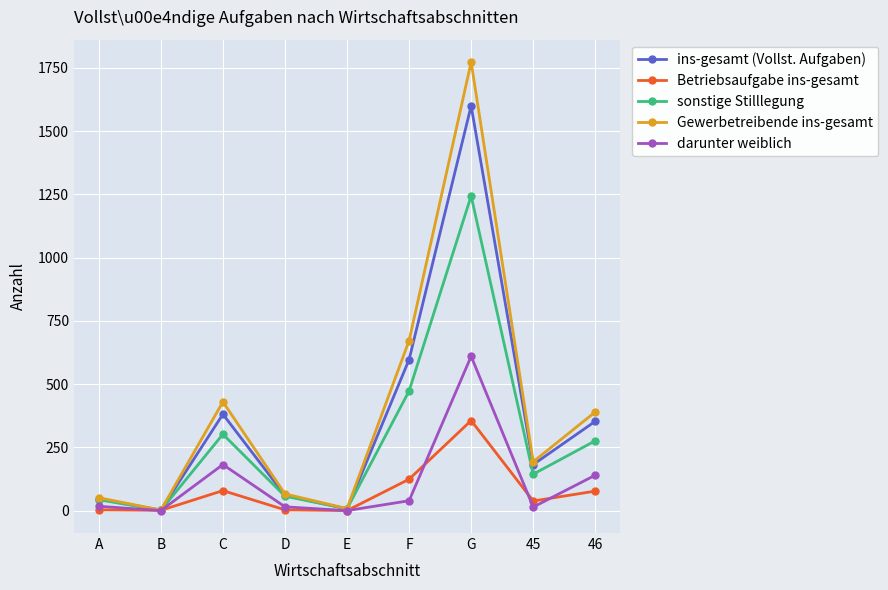

At how many categories does at least one series exceed 955?

1